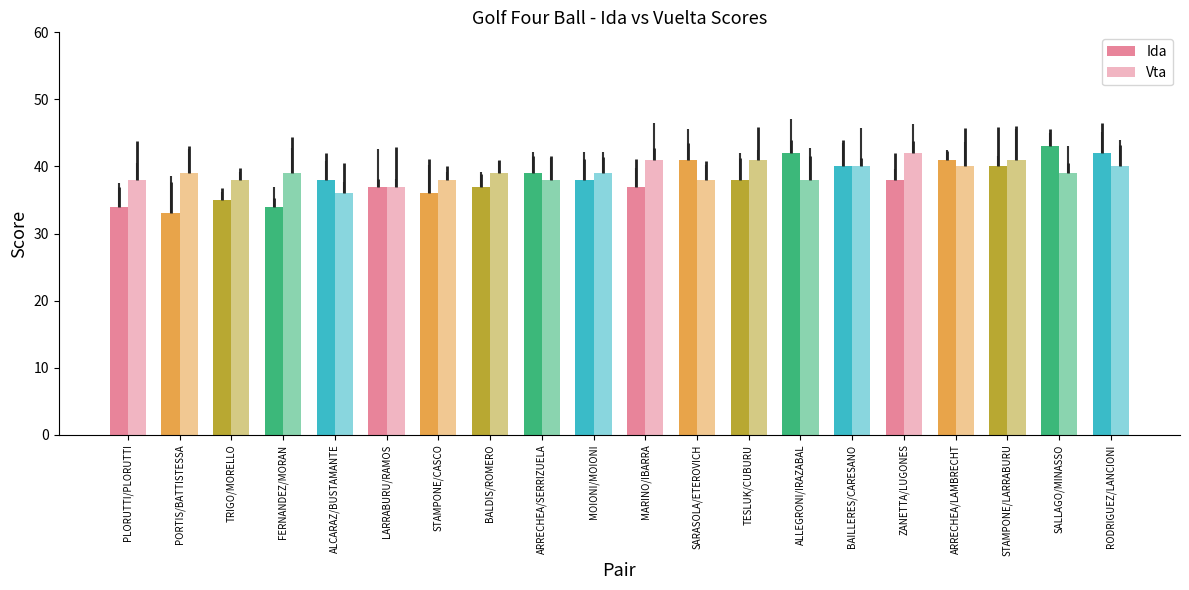

What is the difference between the highest and lowest values at PORTIS/BATTISTESSA?

6